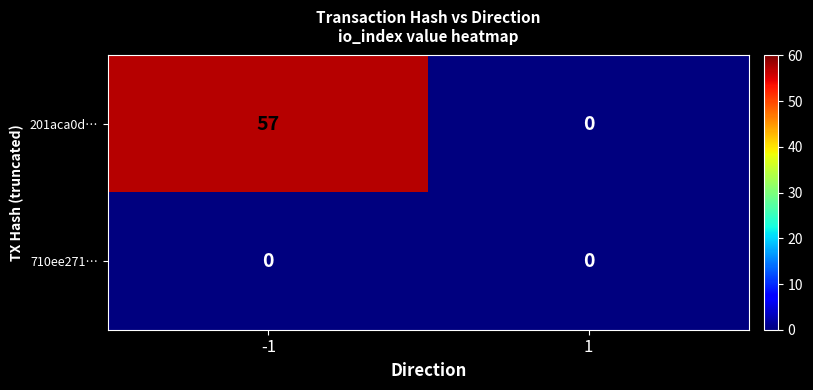

Which series has the widest spread of values?

201aca0d…